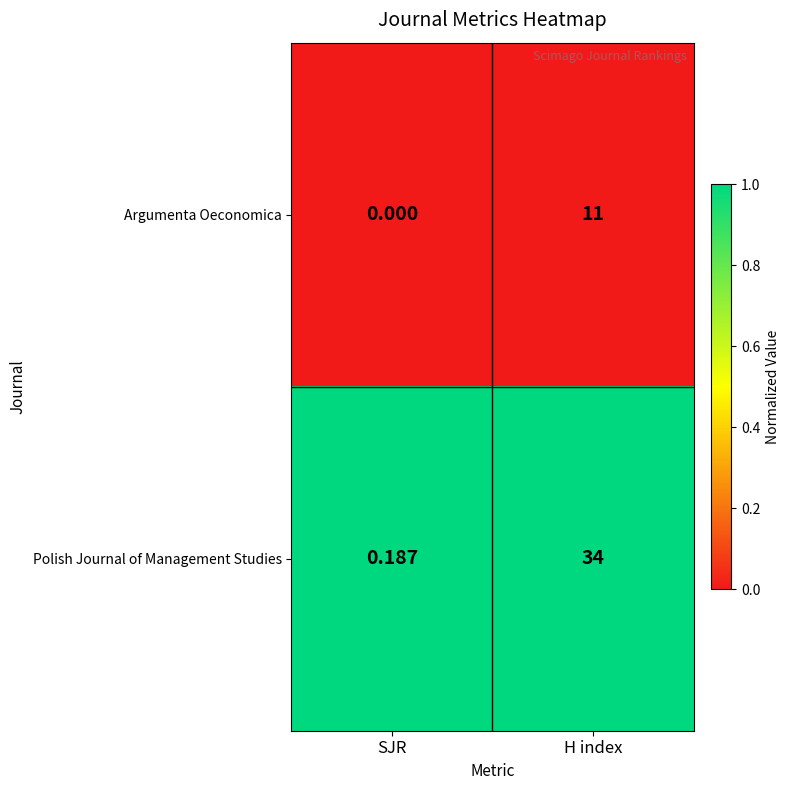

At SJR, list the series in order from largest to smallest.

Polish Journal of Management Studies, Argumenta Oeconomica